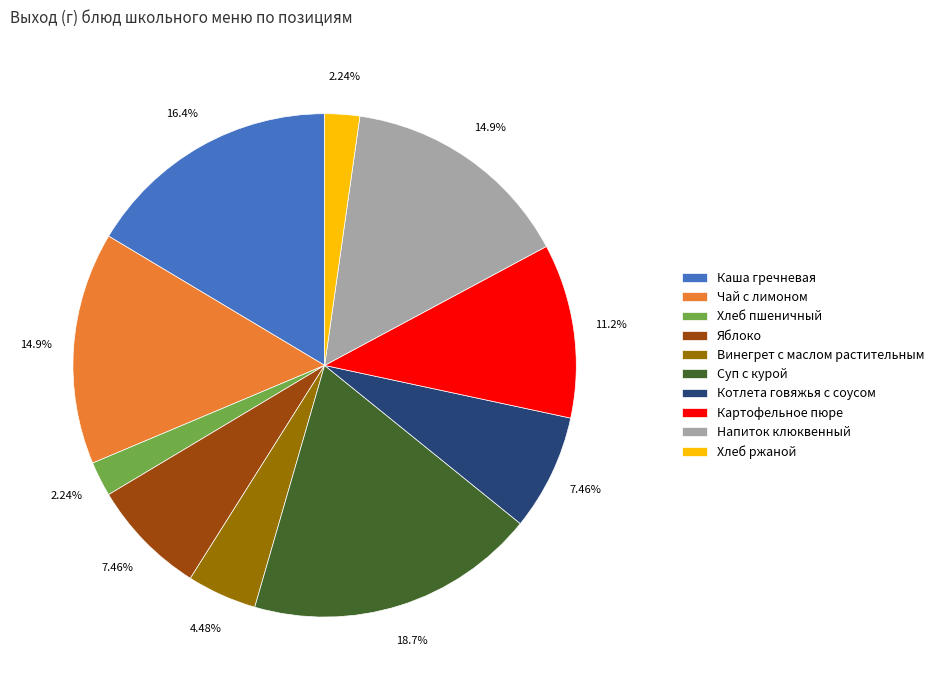

To the nearest percent, what is the average slice percentage?

10%